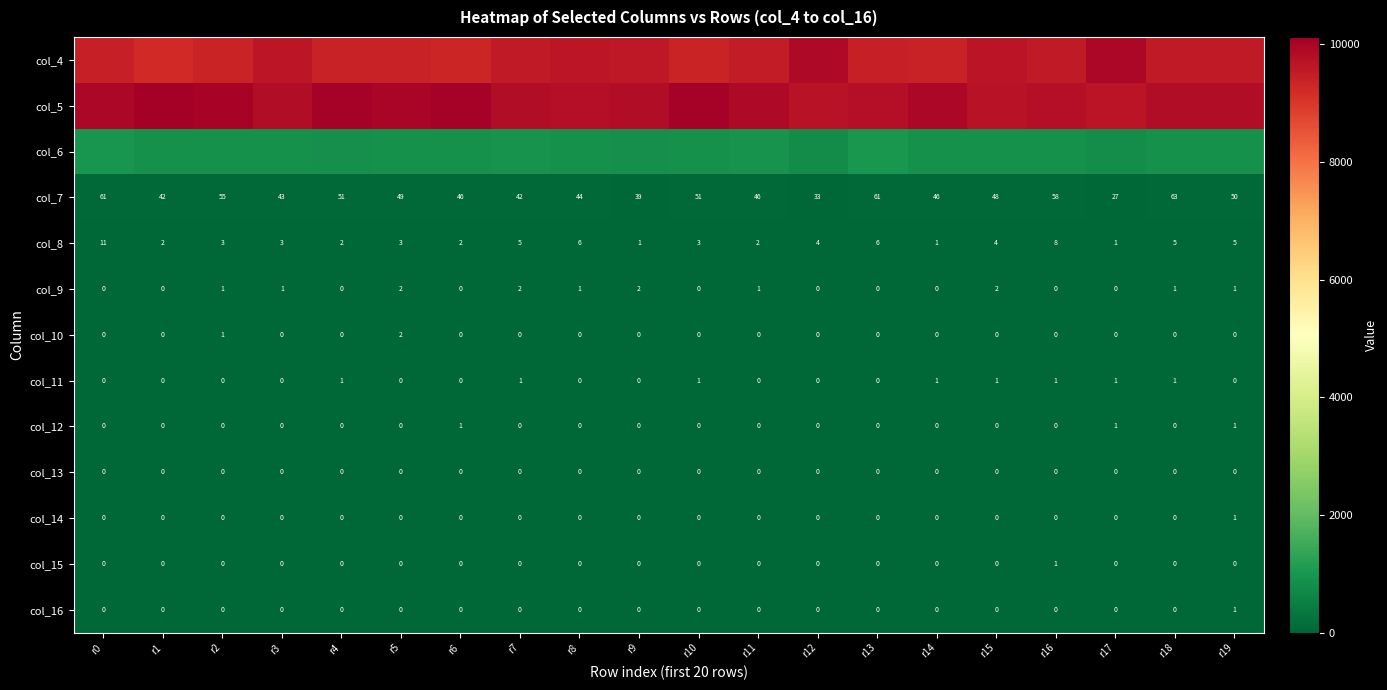

What is the highest value of the col_16 series?

1